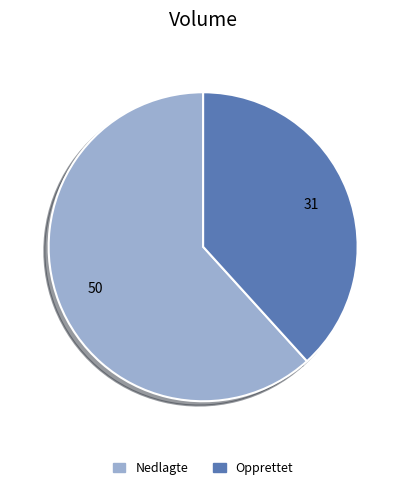

Count the number of slices in the pie.

2